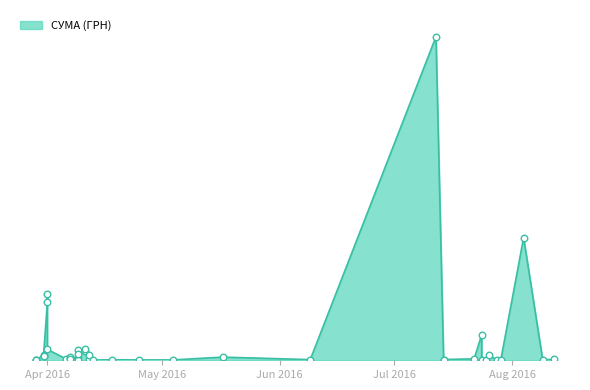

What is the change in value from 04.05.2016 to 01.04.2016?

+60225.2